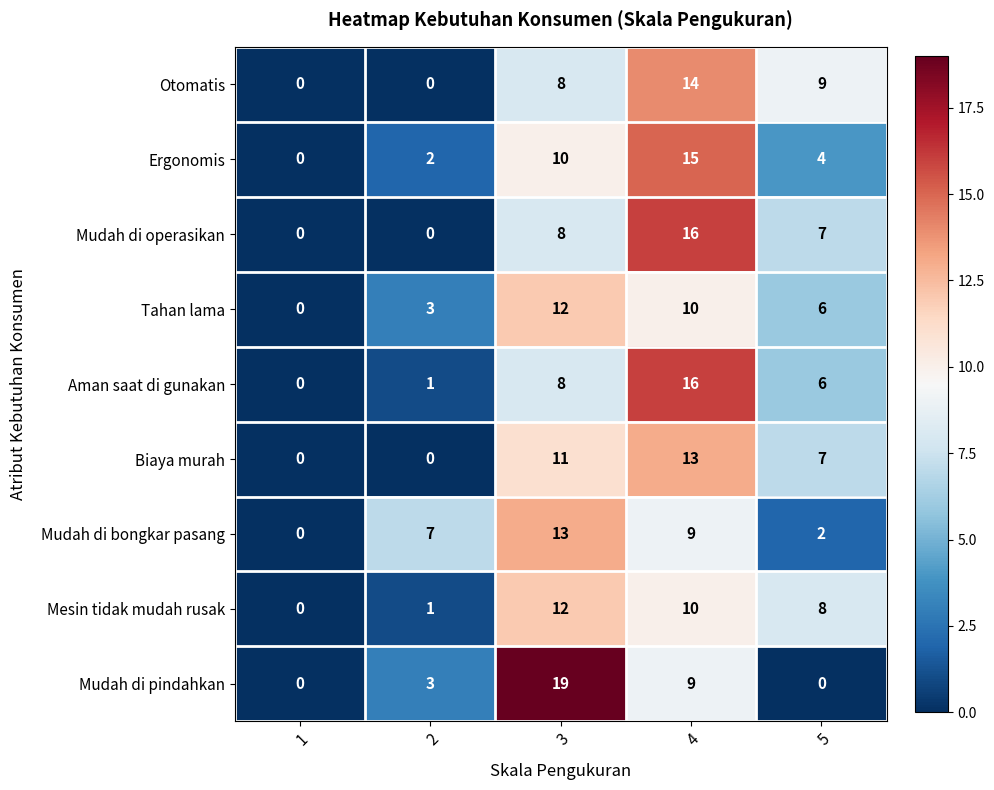

What is the average value of the Mudah di pindahkan series?

6